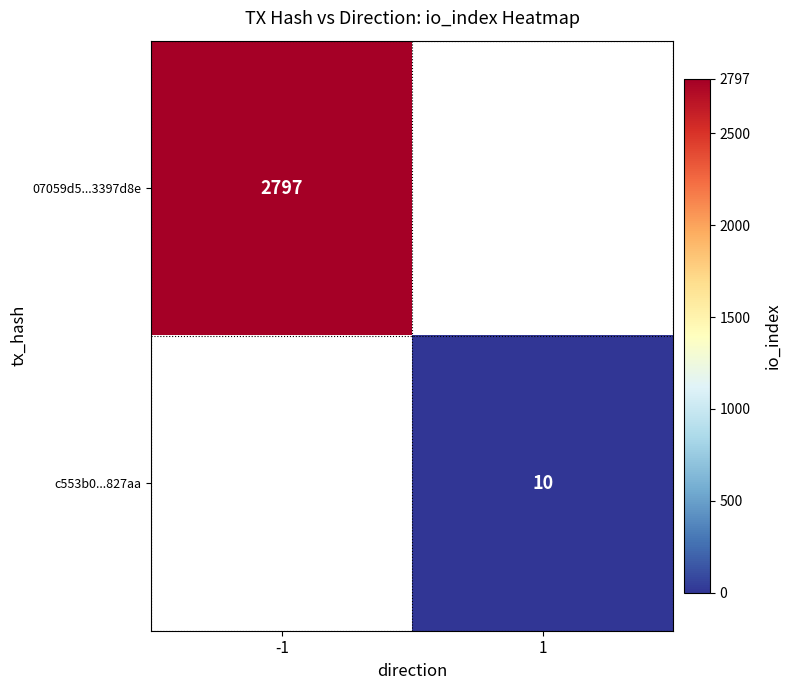

At which category does the chart reach its minimum across all series?

1